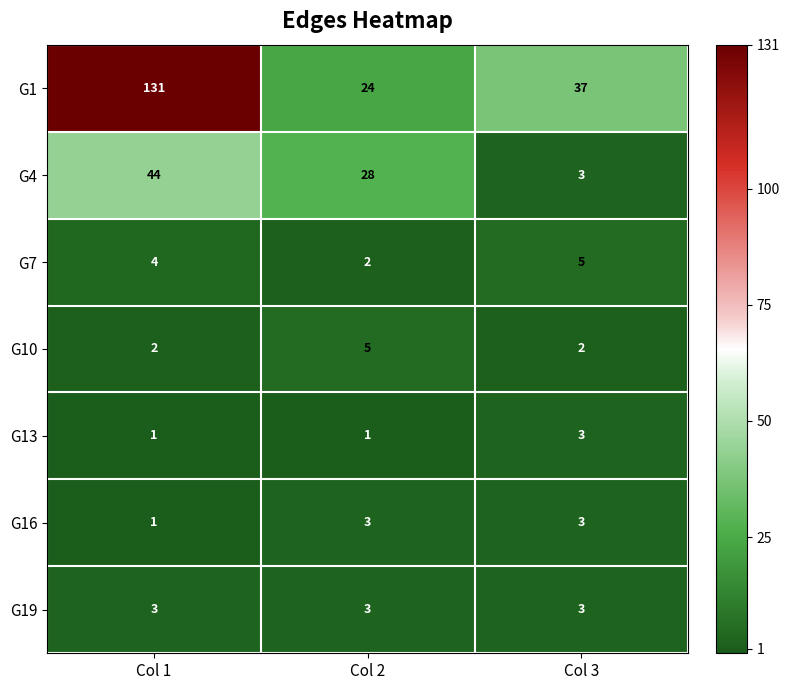

The value of G19 at Col 2 is 3. True or false?

True